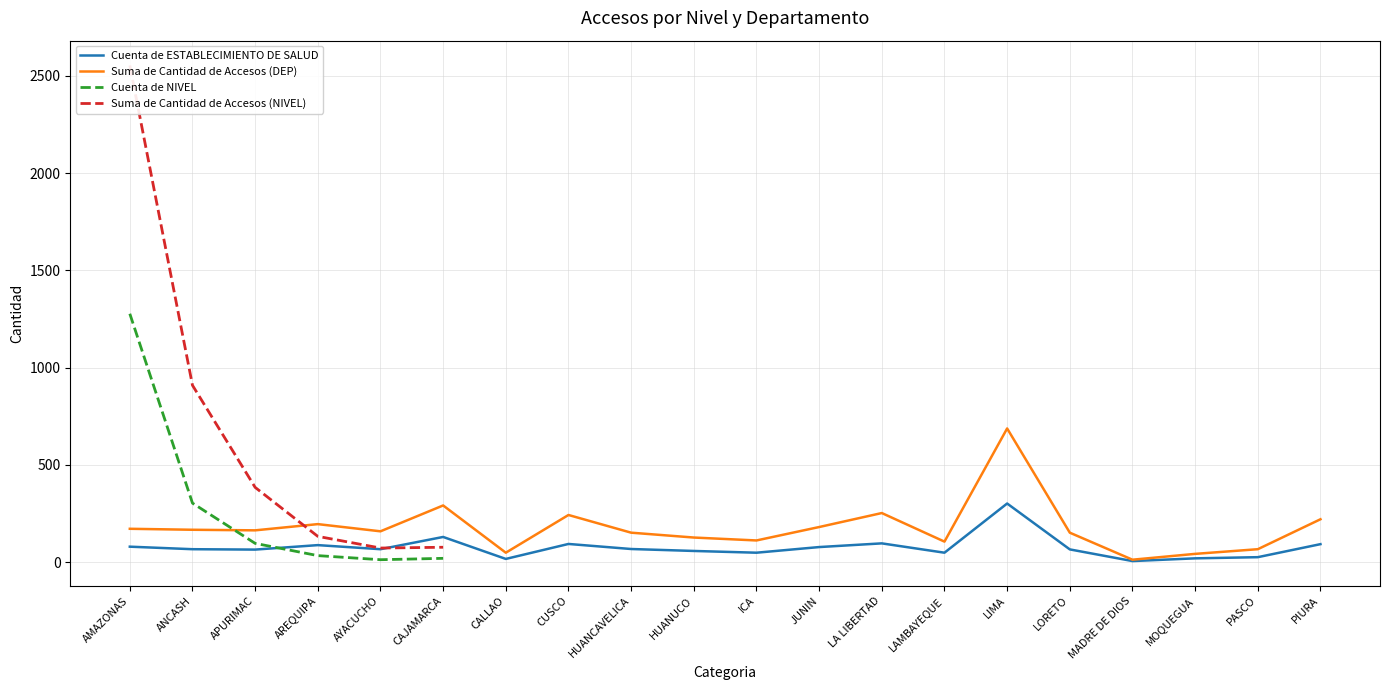

What is the difference between the highest and lowest values at AREQUIPA?

99